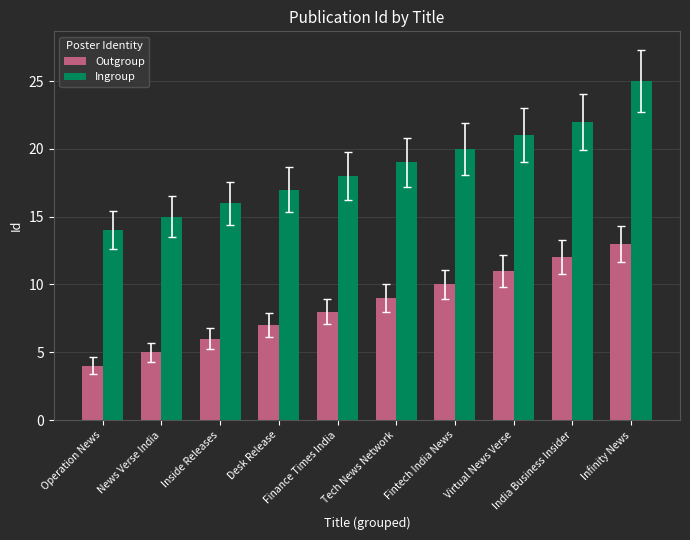

True or false: Outgroup has a value of 7 at News Verse India.

False